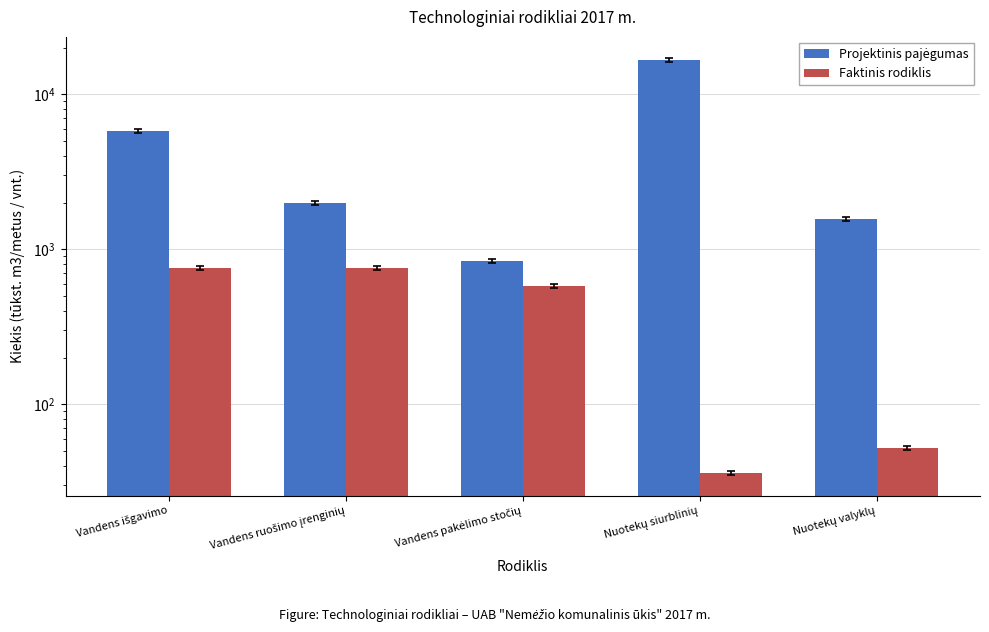

Are the bars grouped side by side (vs. stacked)?

Yes